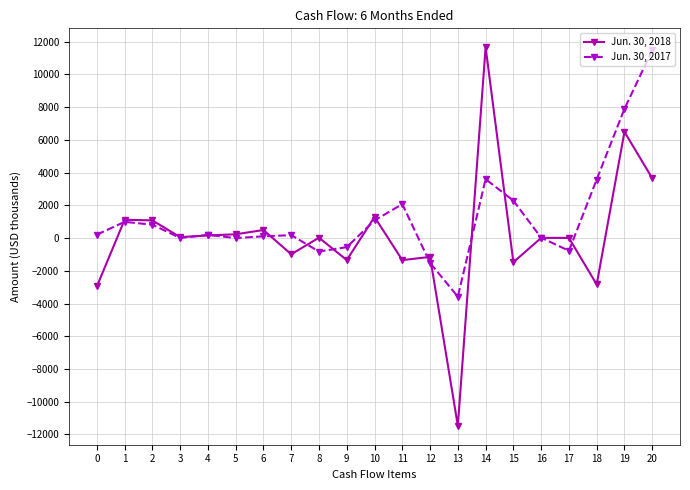

At how many categories does at least one series exceed 2965?

4